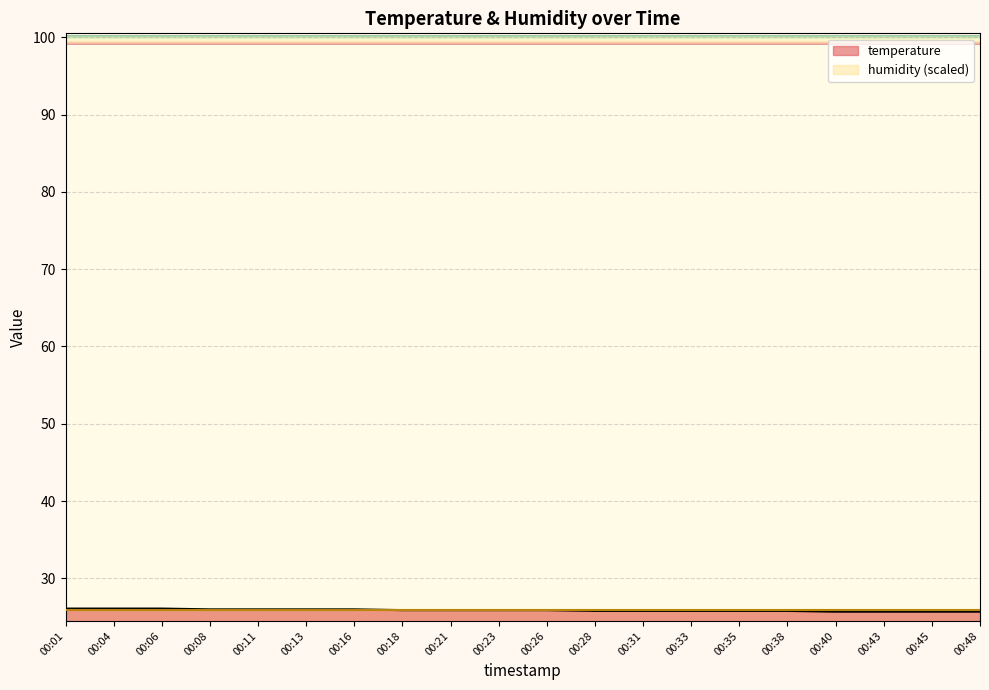

Which category has the lowest value across all series?

00:40